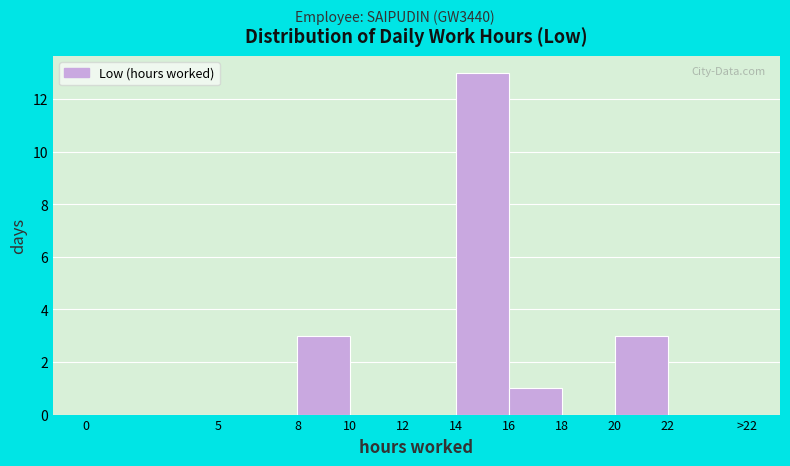

Reading left to right, list all the values displayed in this chart.

0=0	5=0	8=3	10=0	12=0	14=13	16=1	18=0	20=3	22=0